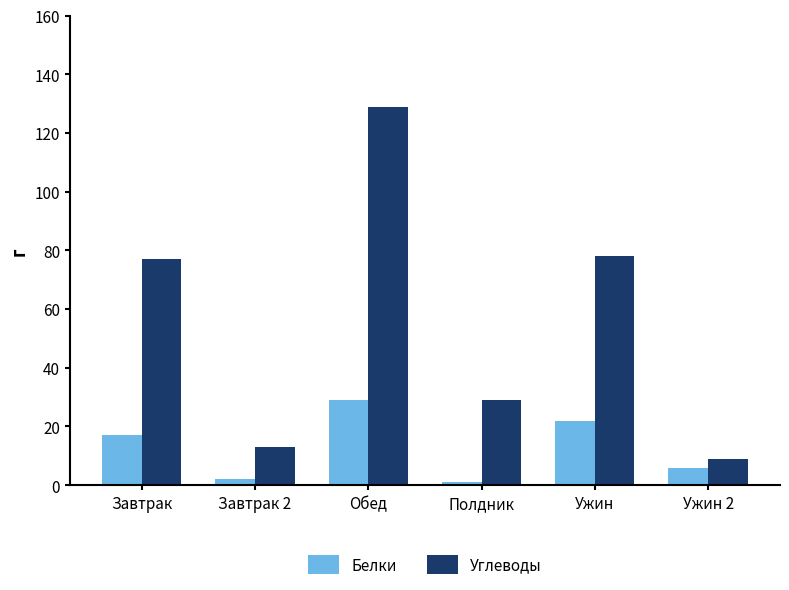

At which category is the sum across all series the highest?

Обед